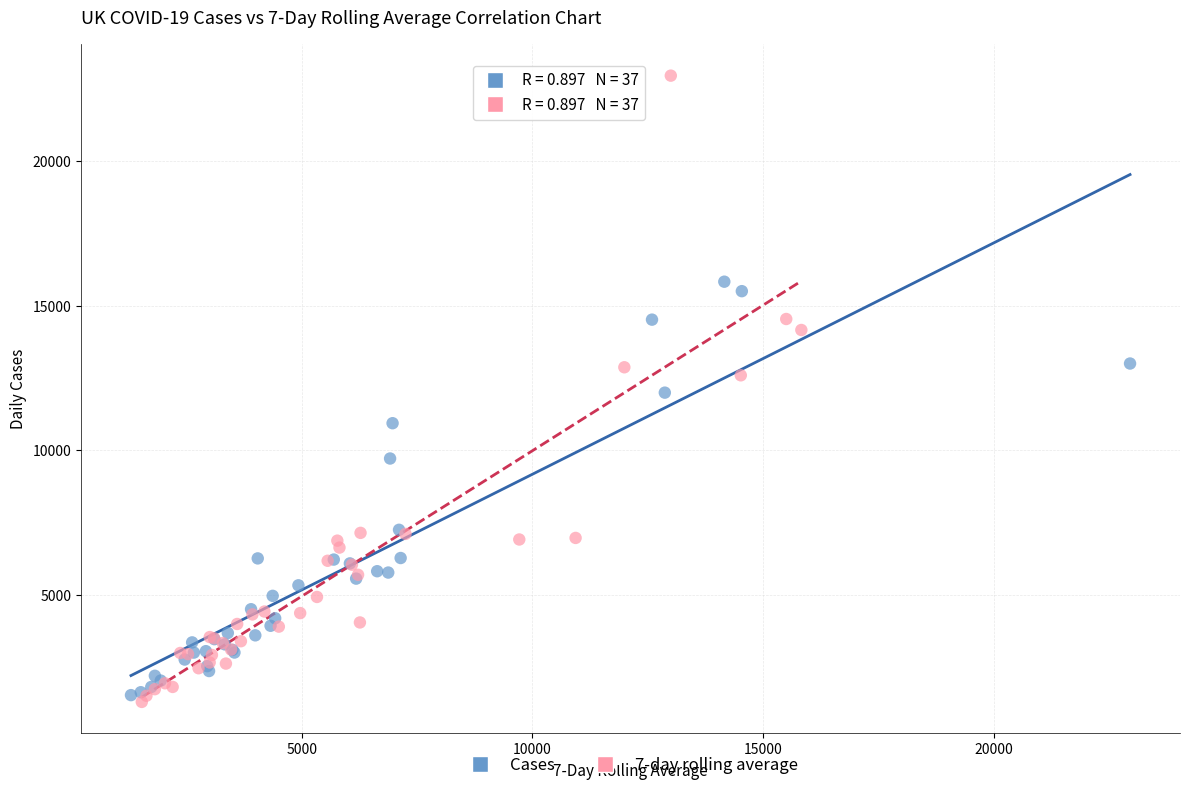

Which series has the largest Y range (max minus min)?

7-day rolling average